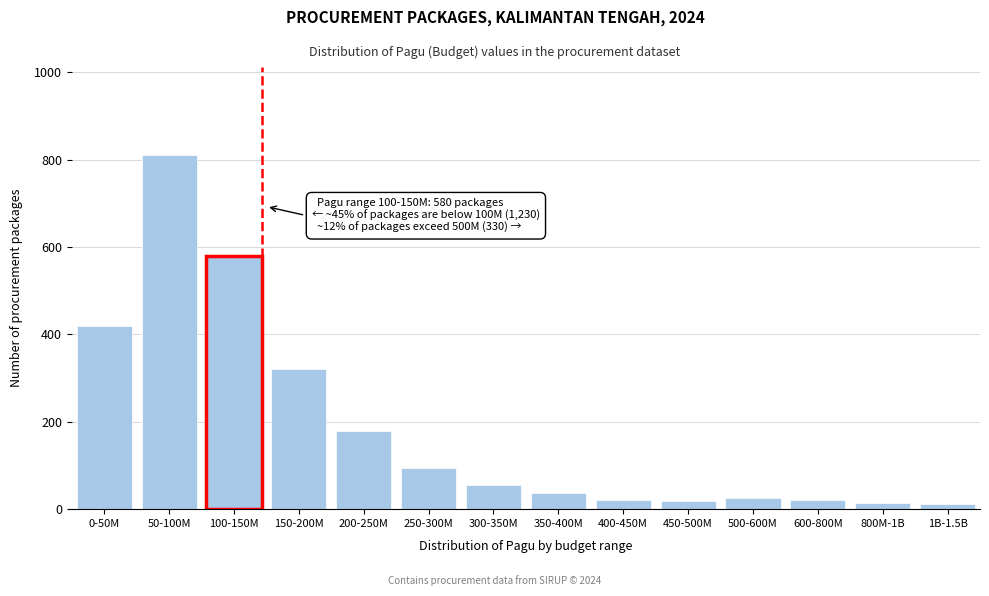

The value at 350-400M is 38. True or false?

True